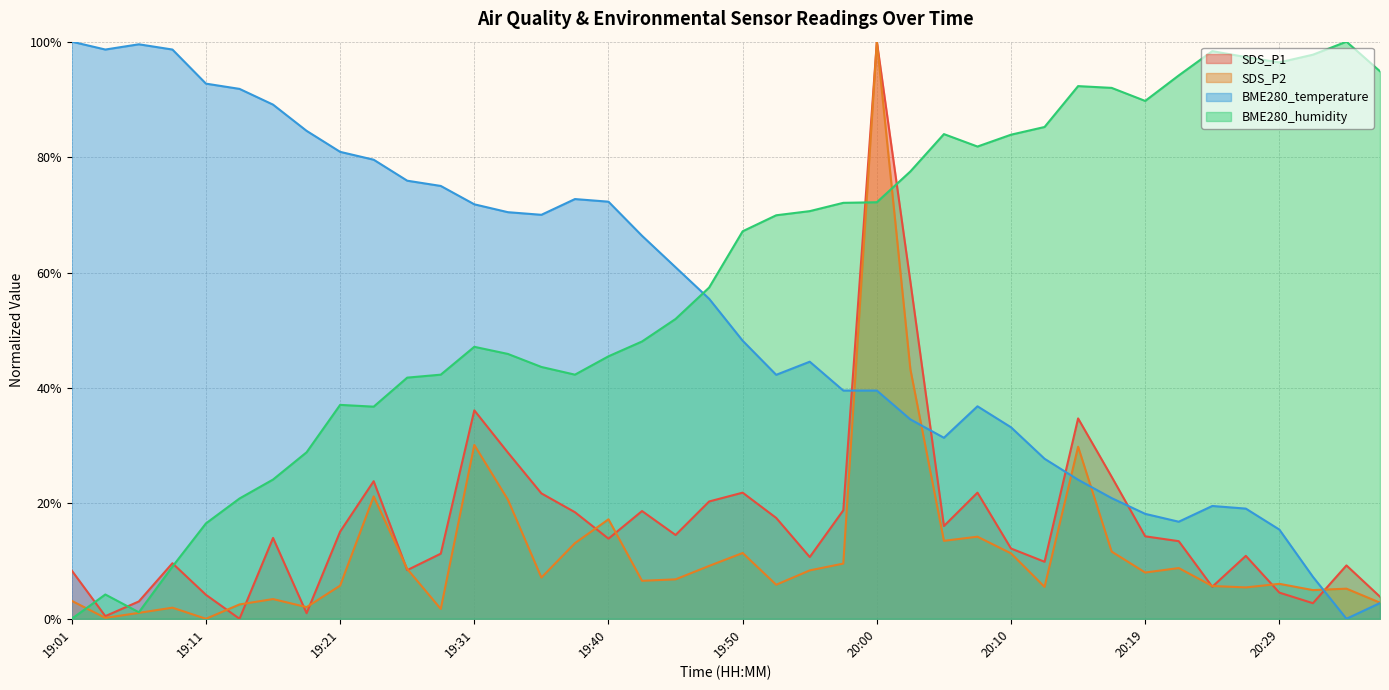

Which series changed the most between 20:00 and 20:19?

SDS_P2